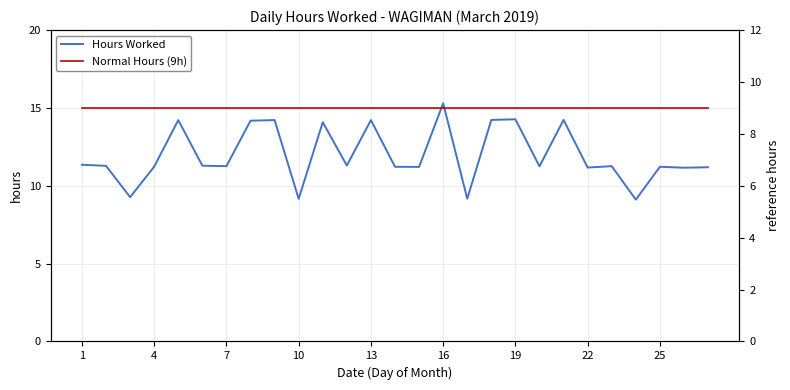

What is the difference between the second highest and second lowest values in the Hours Worked series?

5.1